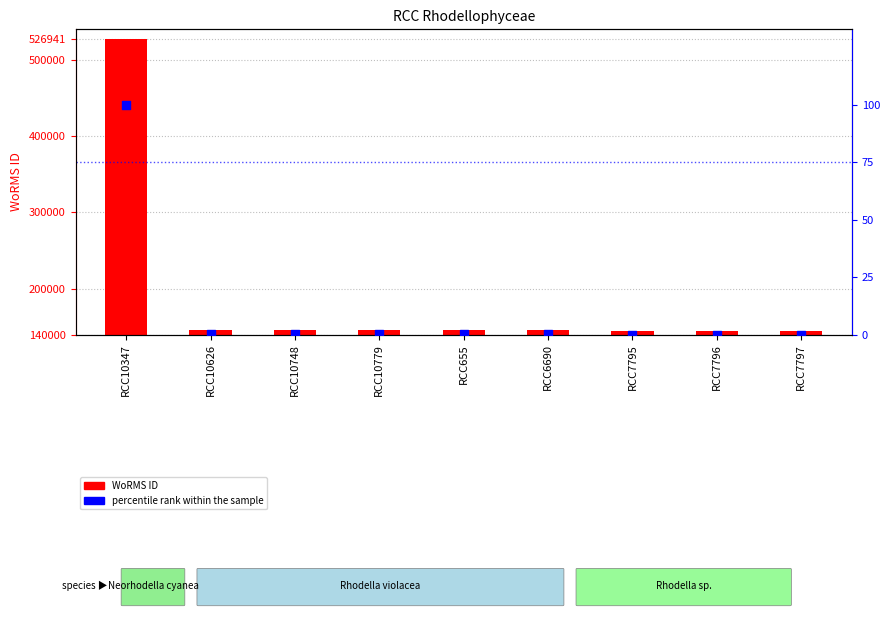

At which category is the sum across all series the highest?

RCC10347